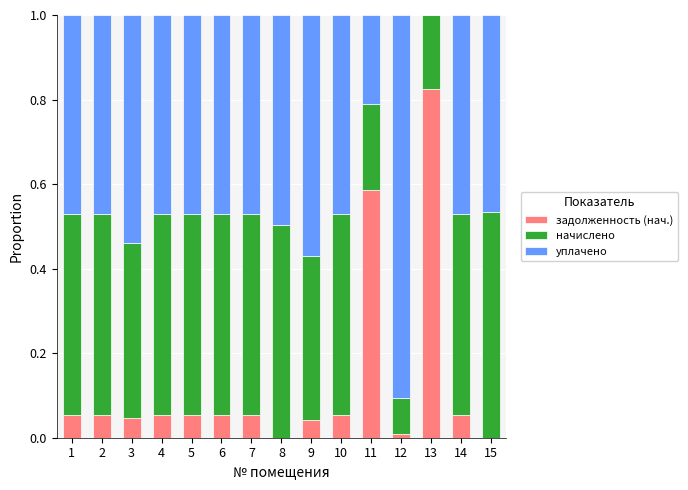

Are the bars grouped side by side (vs. stacked)?

No